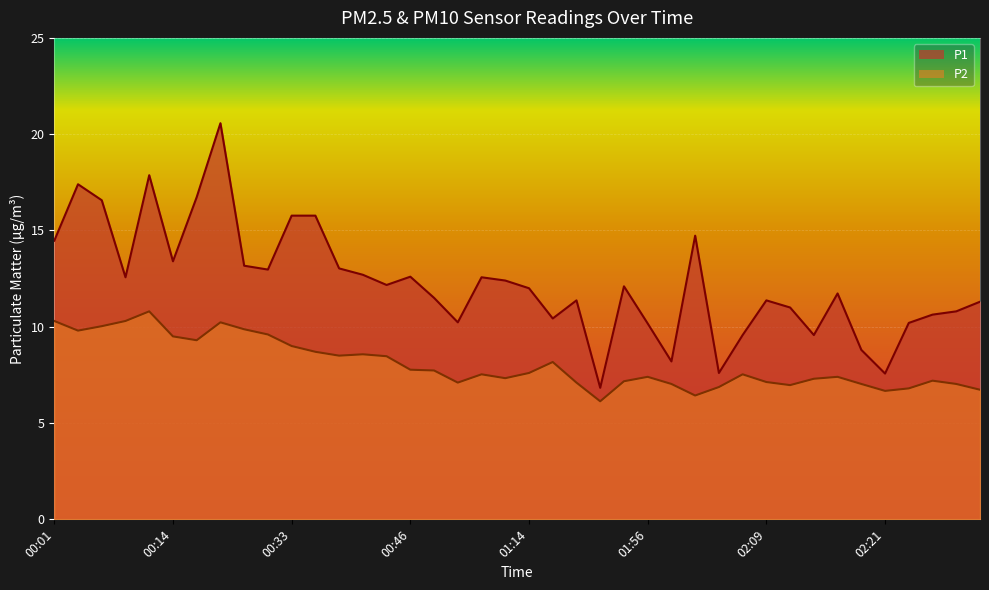

True or false: P2 has a value of 6.4 at 02:01.

True